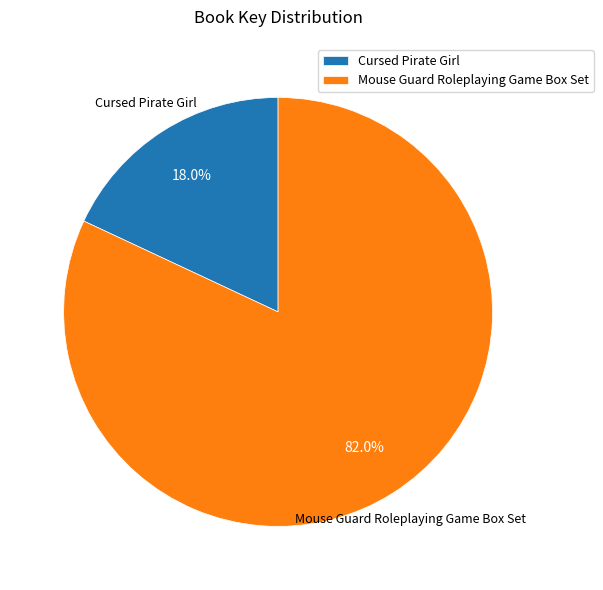

Does Mouse Guard Roleplaying Game Box Set account for over 50% of the chart?

Yes